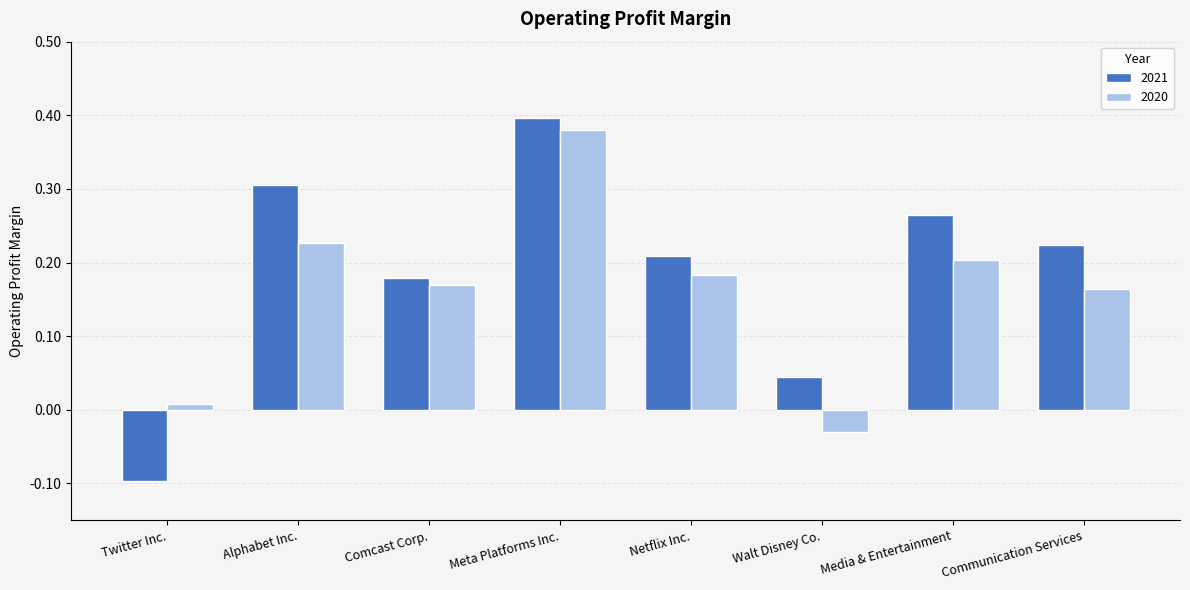

What are all the series names shown in the legend?

2021, 2020